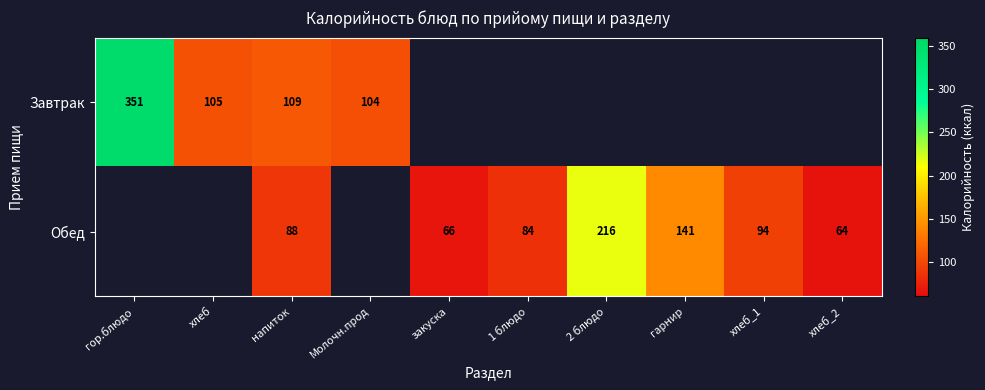

What is the total value across all series at 2 блюдо?

216.0